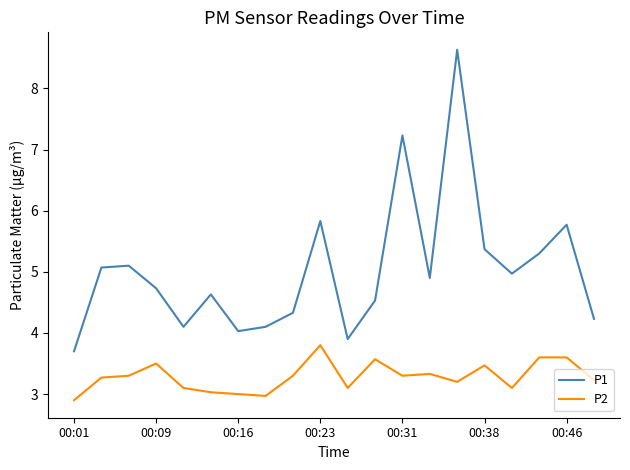

Which series has the largest total across all categories?

P1